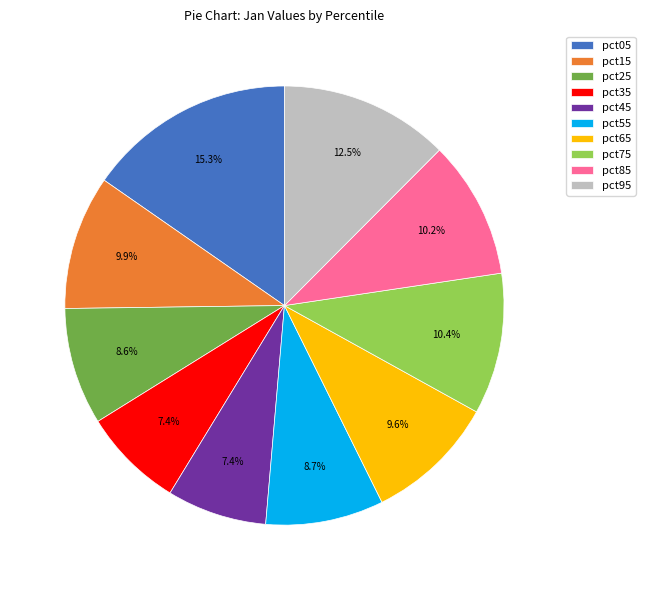

Approximately how many times larger is the value at pct45 compared to pct15?

0.7